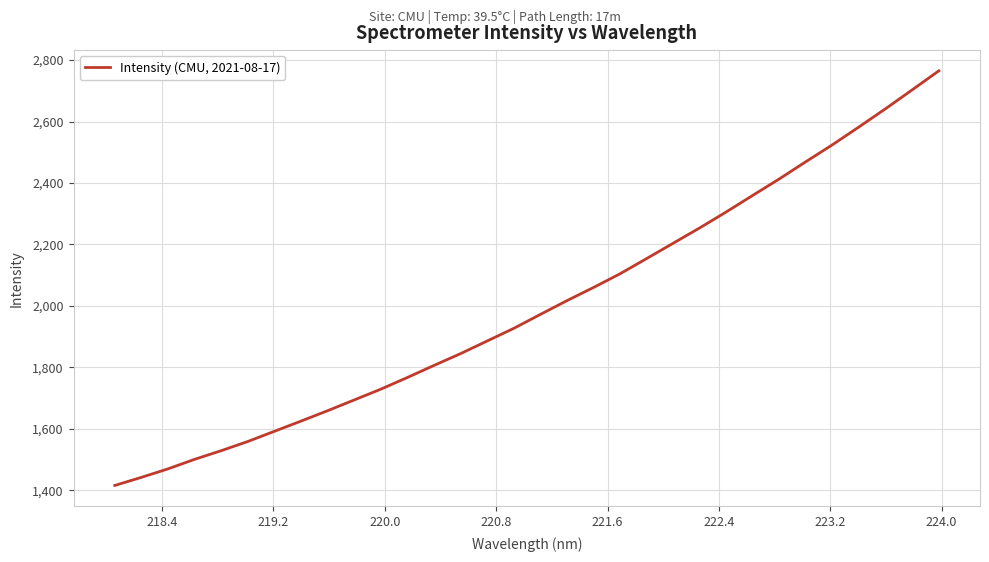

What is the maximum value shown in the chart?

2765.1